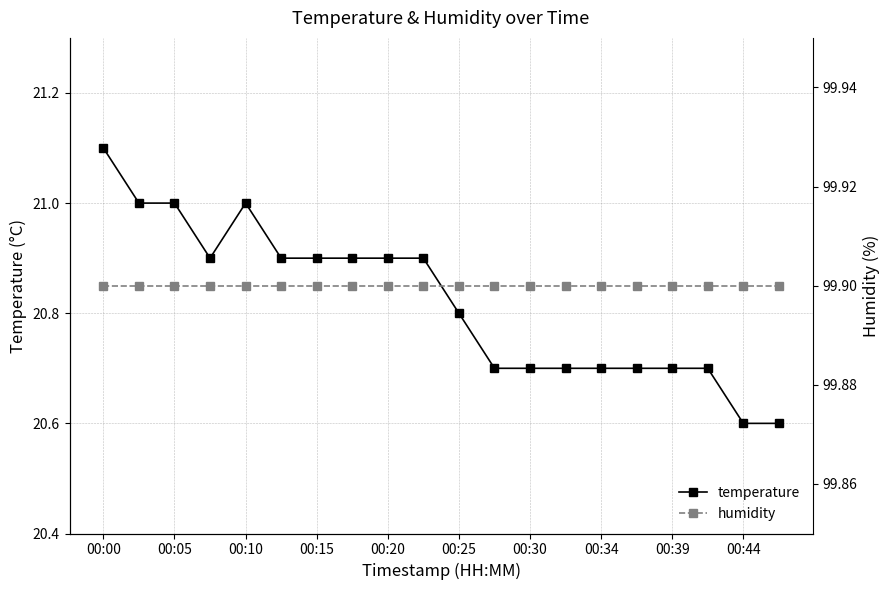

True or false: temperature has more than 0 interior local peaks.

True